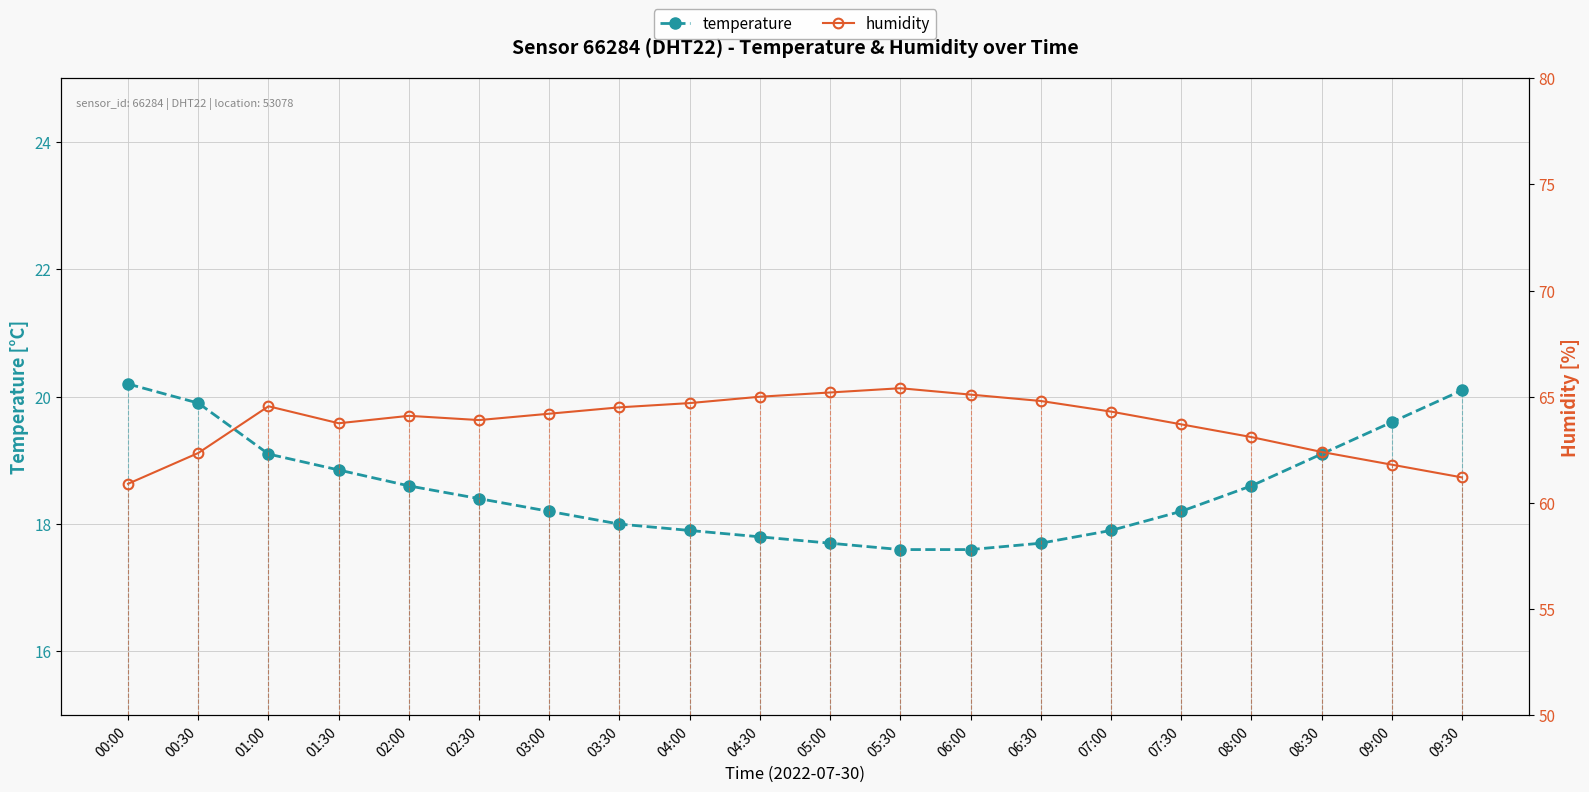

Which series has the largest range (max minus min)?

humidity